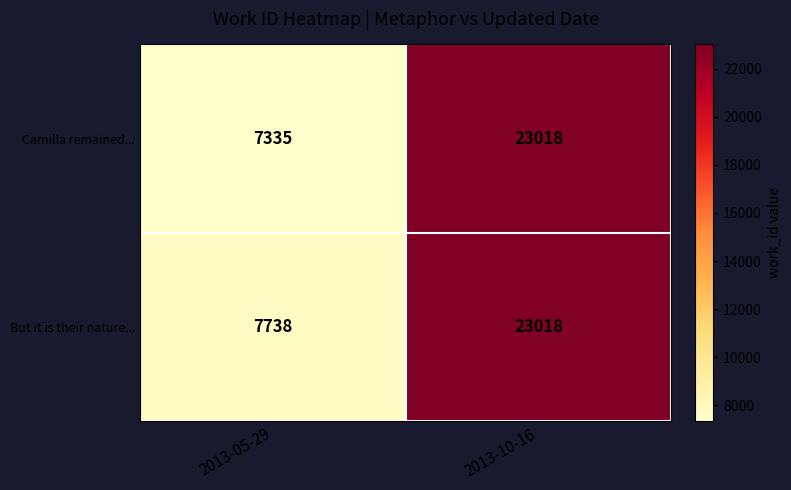

At how many categories does at least one series exceed 18417?

1